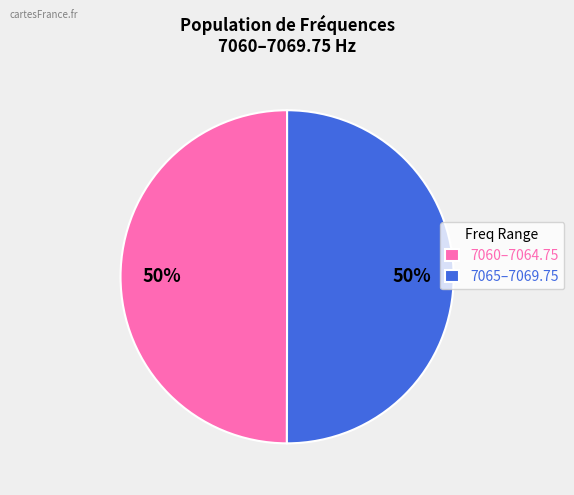

To the nearest percent, what is the combined percentage of 7060–7064.75 and 7065–7069.75?

100%